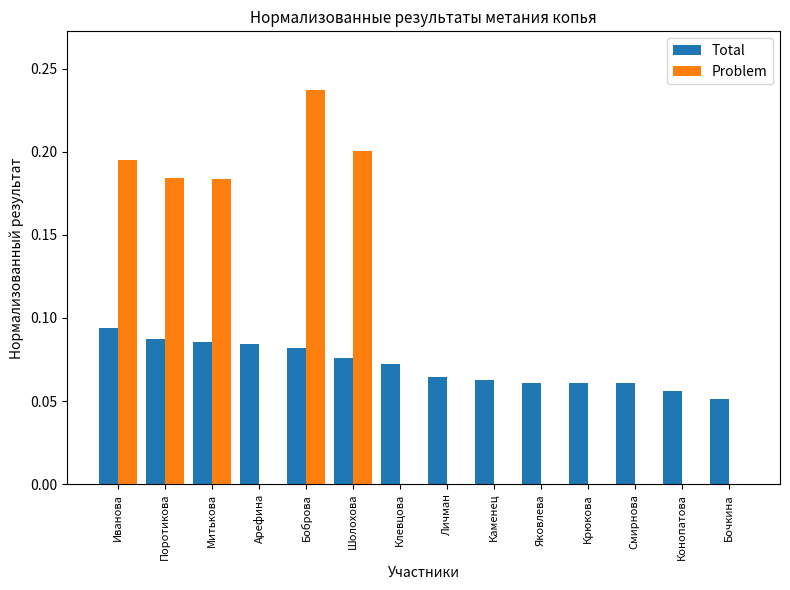

At which label does Total reach its peak?

Иванова